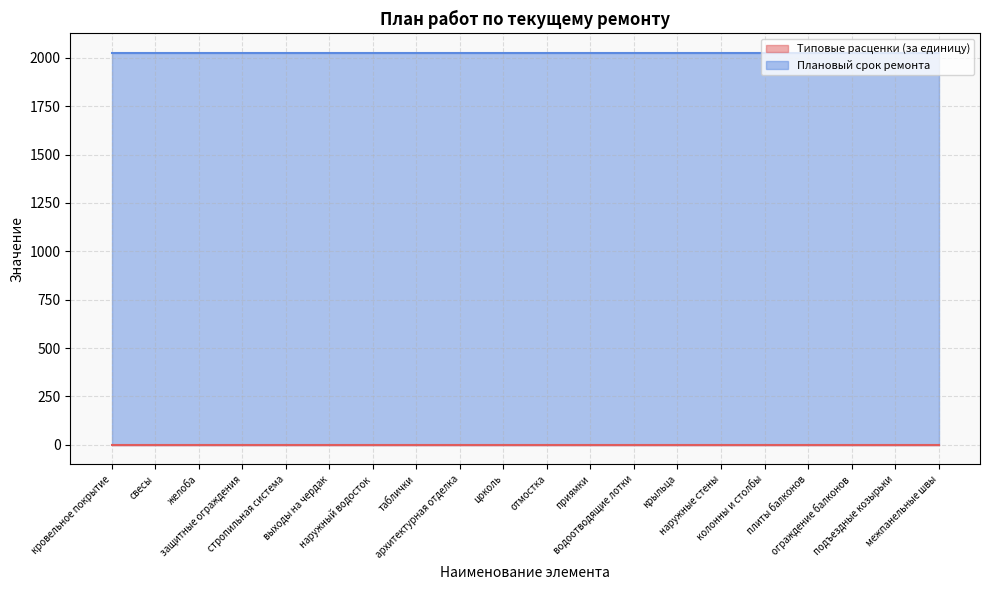

Reading left to right, transcribe all the data shown in this chart.

Типовые расценки (за единицу): кровельное покрытие=0	свесы=0	желоба=0	защитные ограждения=0	стропильная система=0	выходы на чердак=0	наружный водосток=0	таблички=0	архитектурная отделка=0	цоколь=0	отмостка=0	приямки=0	водоотводящие лотки=0	крыльца=0	наружные стены=0	колонны и столбы=0	плиты балконов=0	ограждение балконов=0	подъездные козырьки=0	межпанельные швы=0
Плановый срок ремонта: кровельное покрытие=2025	свесы=2025	желоба=2025	защитные ограждения=2025	стропильная система=2025	выходы на чердак=2025	наружный водосток=2025	таблички=2025	архитектурная отделка=2025	цоколь=2025	отмостка=2025	приямки=2025	водоотводящие лотки=2025	крыльца=2025	наружные стены=2025	колонны и столбы=2025	плиты балконов=2025	ограждение балконов=2025	подъездные козырьки=2025	межпанельные швы=2025